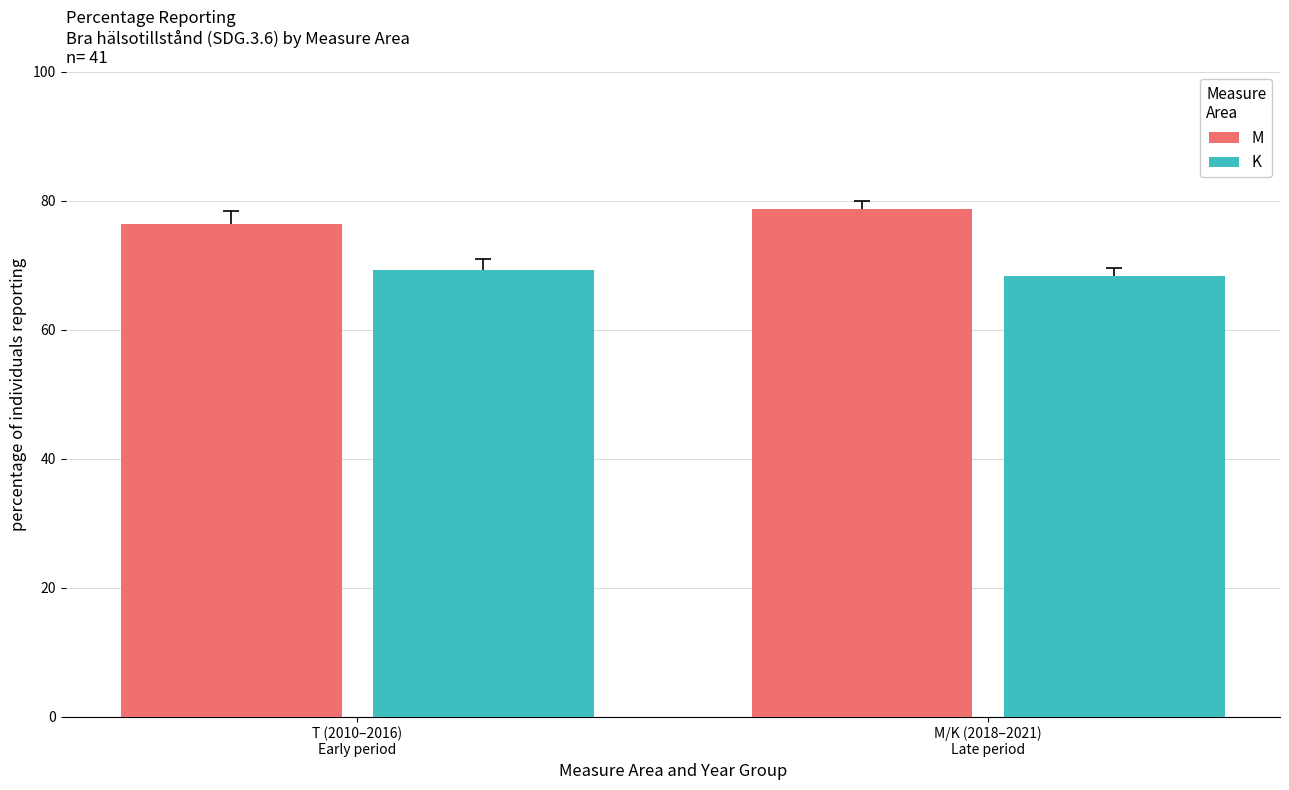

What is the difference between the maximum and minimum values in the M series?

2.2